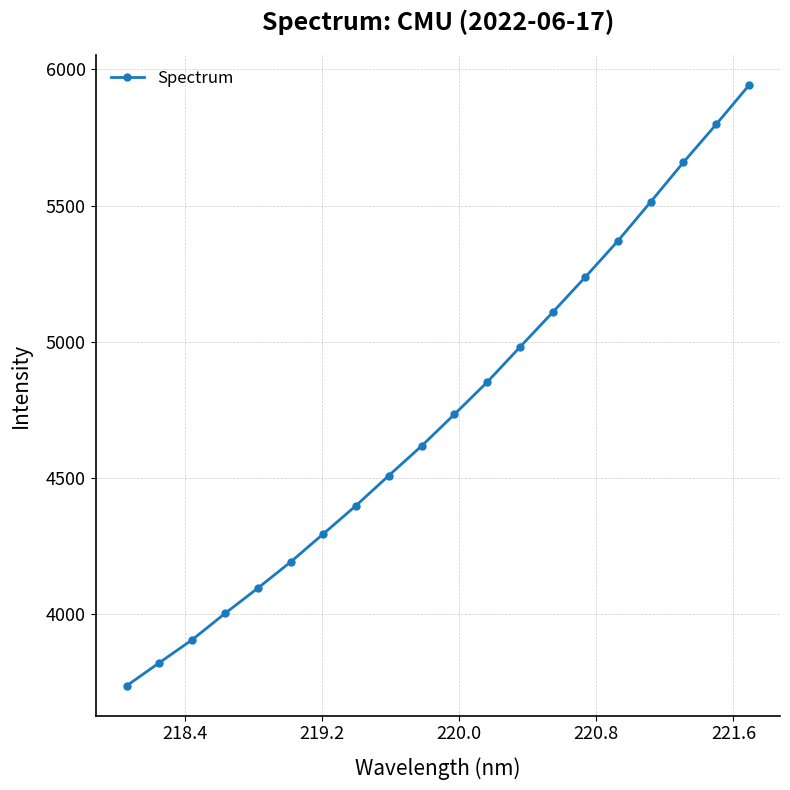

Count the number of values greater than 4732.

10